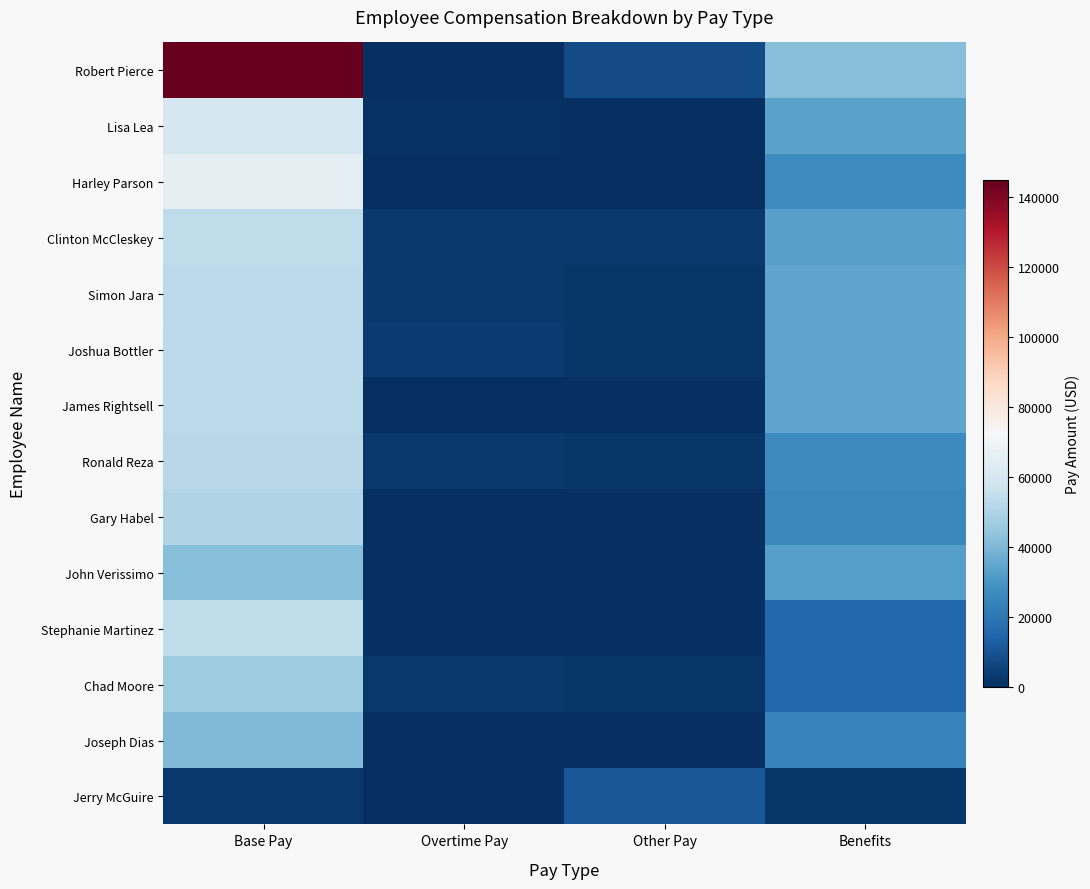

What is the difference between the highest and lowest values at Base Pay?

142529.7